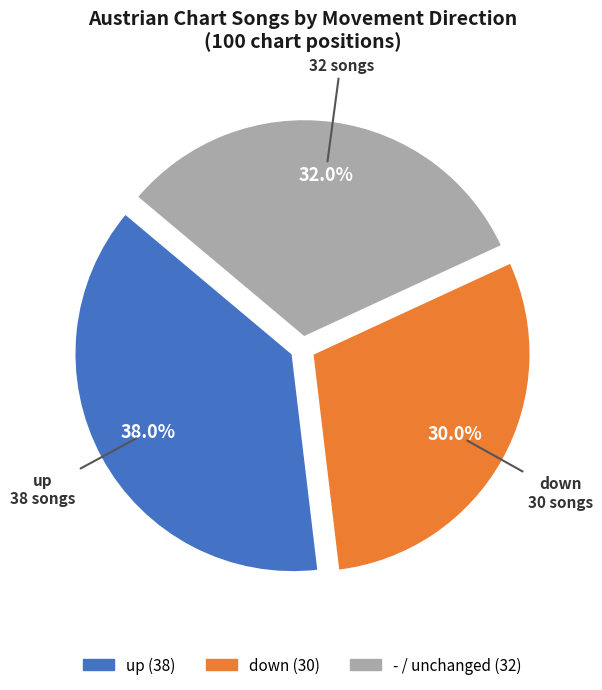

How many slices are in this pie chart?

3